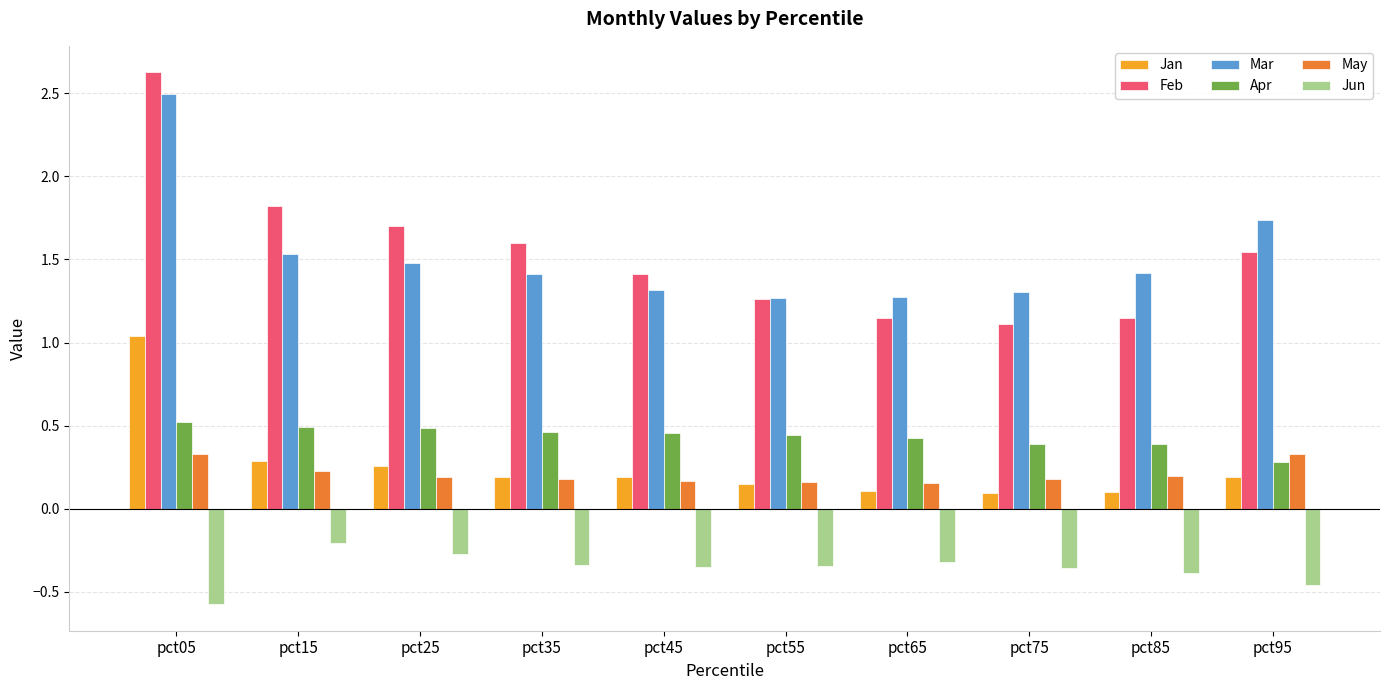

What is the minimum value shown in the chart?

-0.6